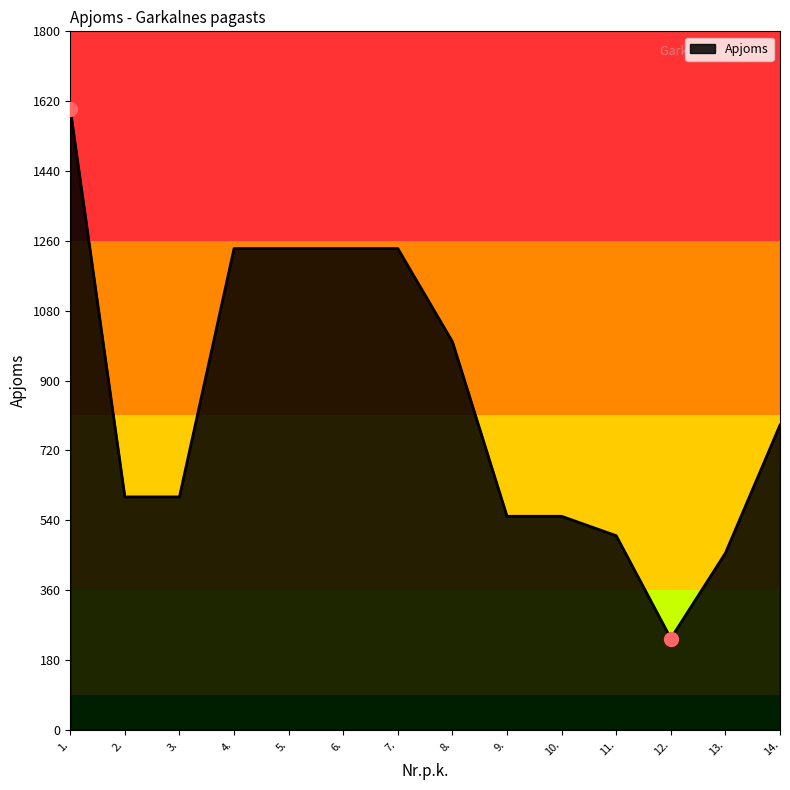

The value at 4. is 2215. True or false?

False